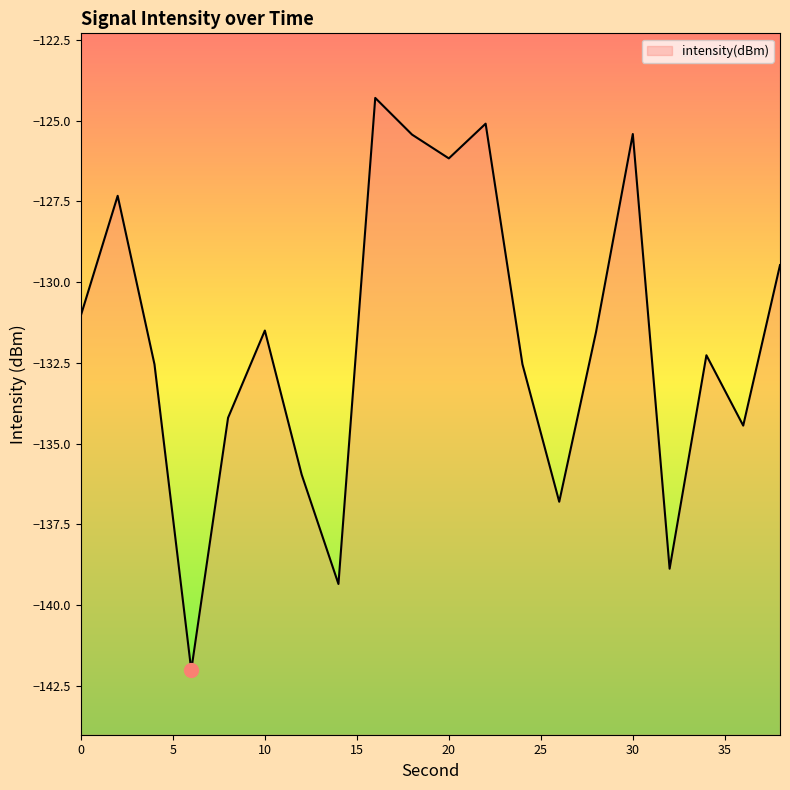

What is the change in value from 6 to 8?

+7.8